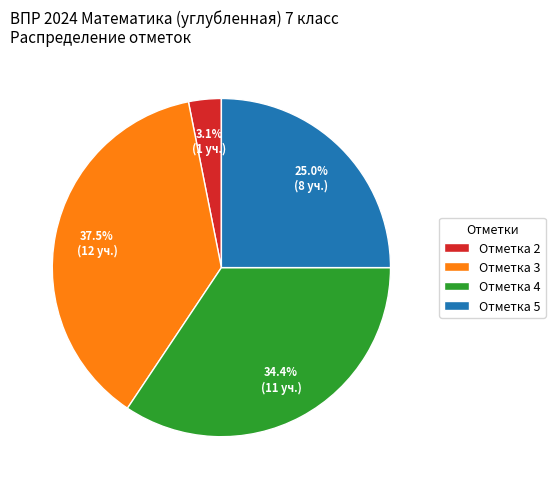

To the nearest percent, what is the average slice percentage?

25%